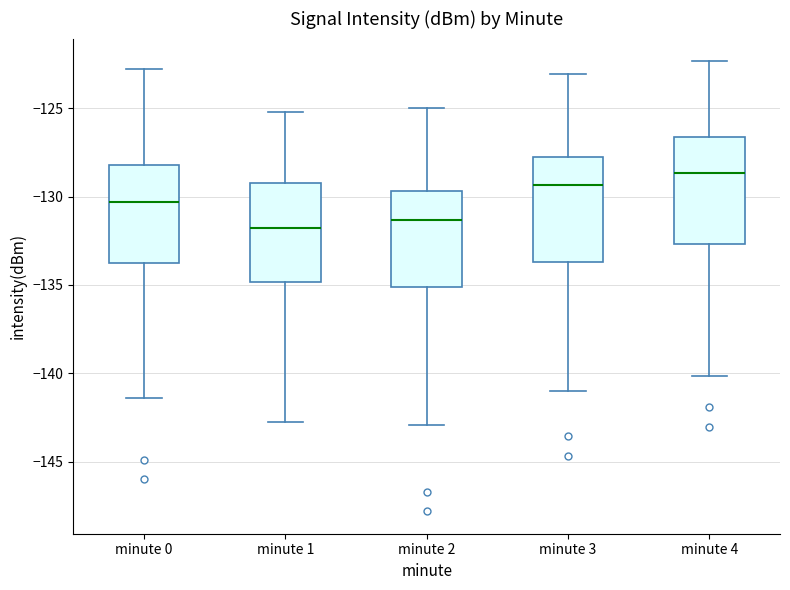

Where is the lower edge of the box for minute 4 on the y-axis? The values are not printed on the chart, so give them approximately, as read against the axis.

-132.5